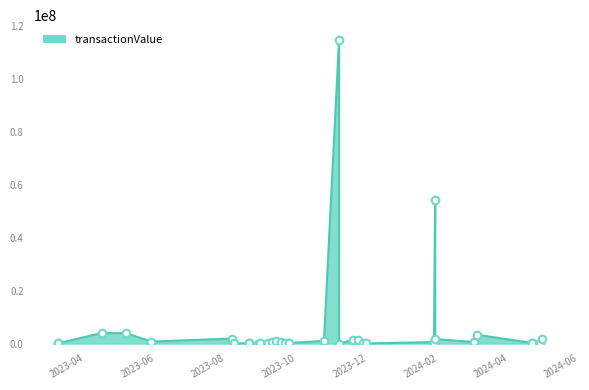

What is the change in value from 2023-09-29 to 2023-12-15?

-853975